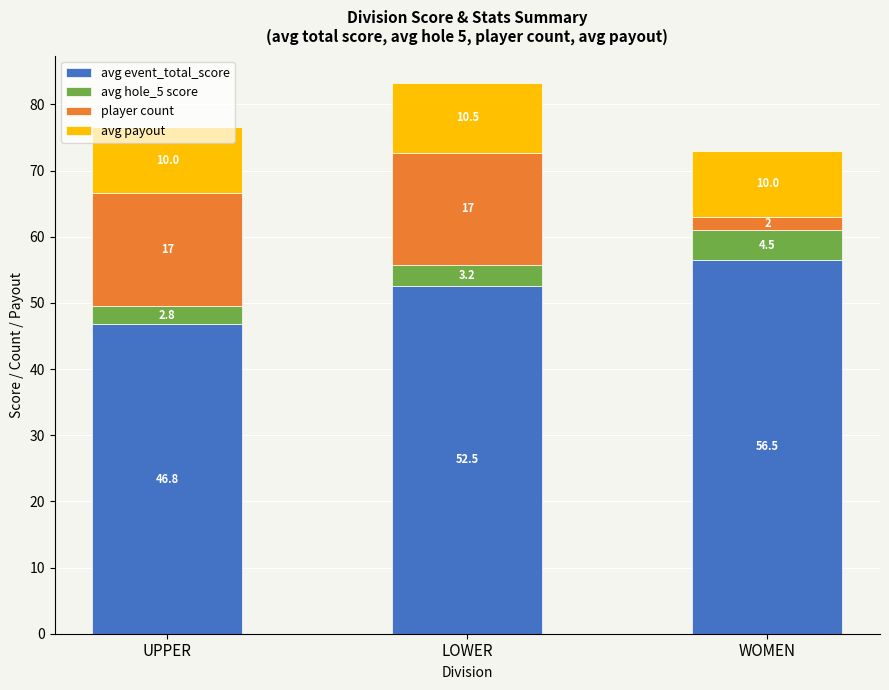

What is the highest value of the avg event_total_score series?

56.5